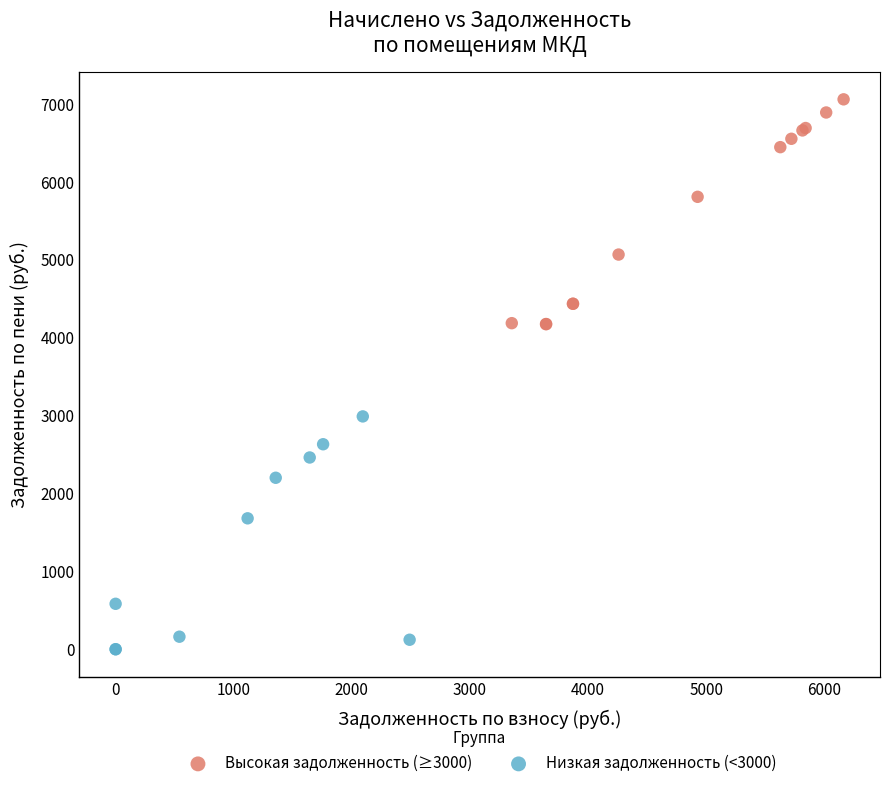

Which series reaches the minimum Y coordinate?

Низкая задолженность (<3000)